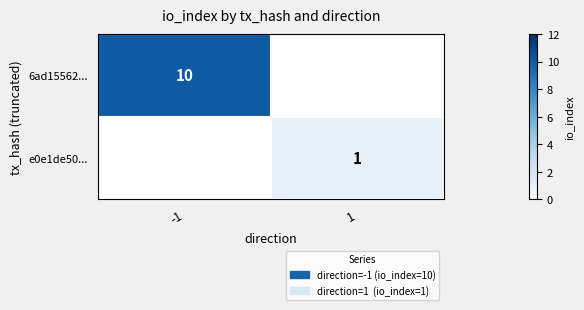

True or false: 6ad15562... has a value of 2 at -1.

False